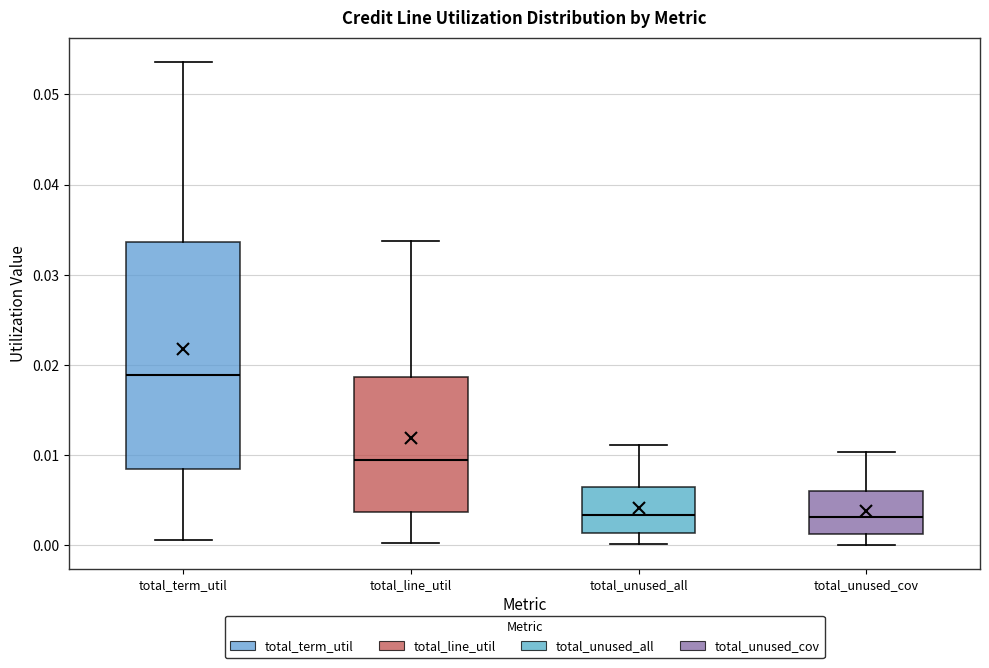

Which box's median line is the highest?

total_term_util